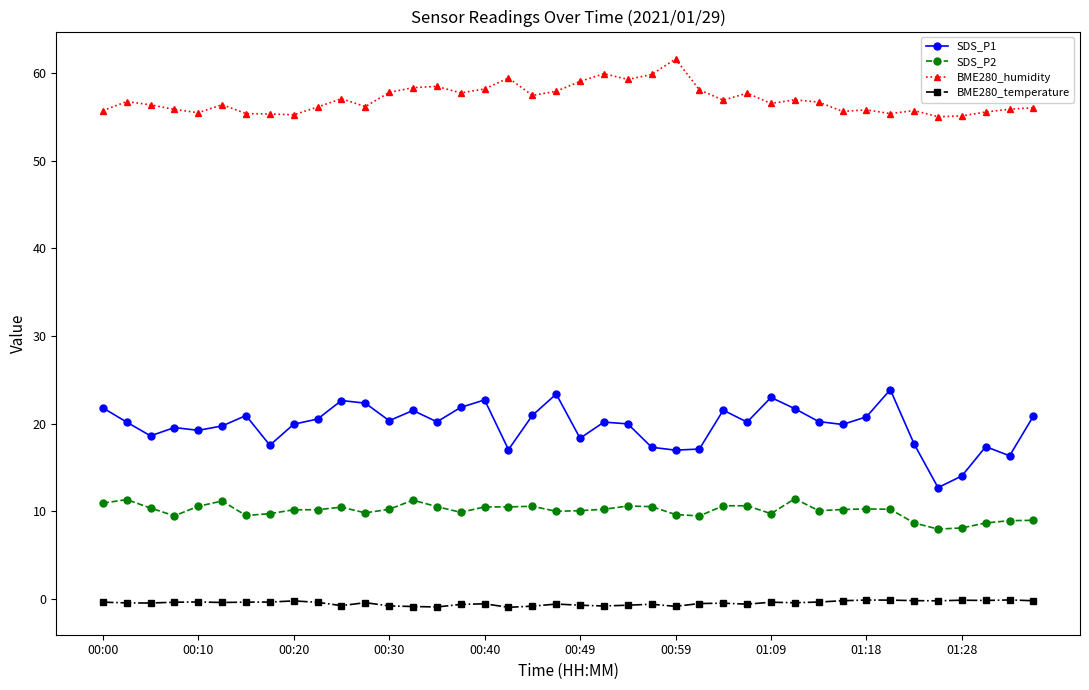

True or false: SDS_P2 has more than 2 points higher than both neighbors.

True